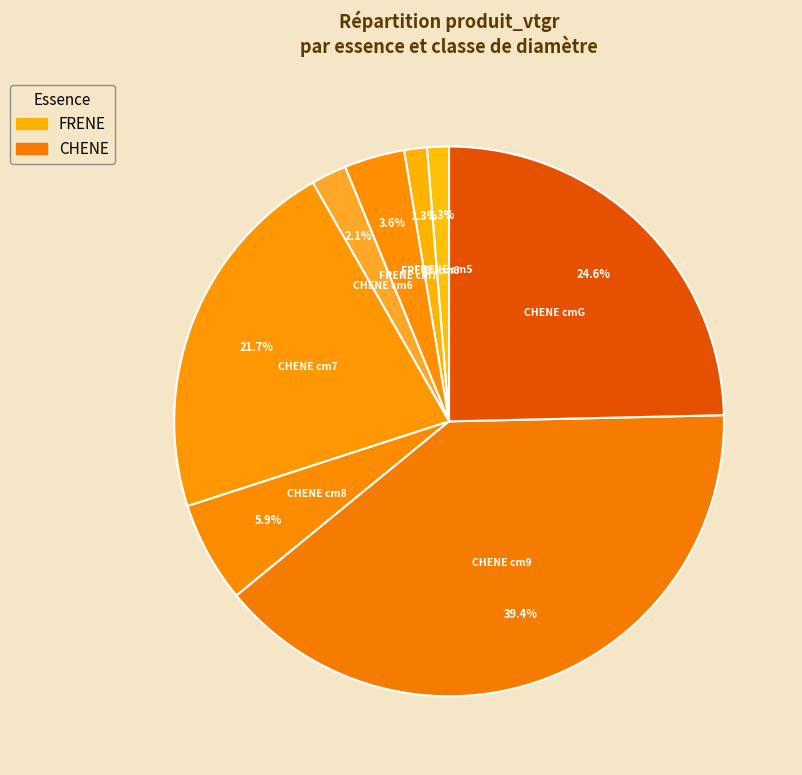

Which slice is the largest?

CHENE_9